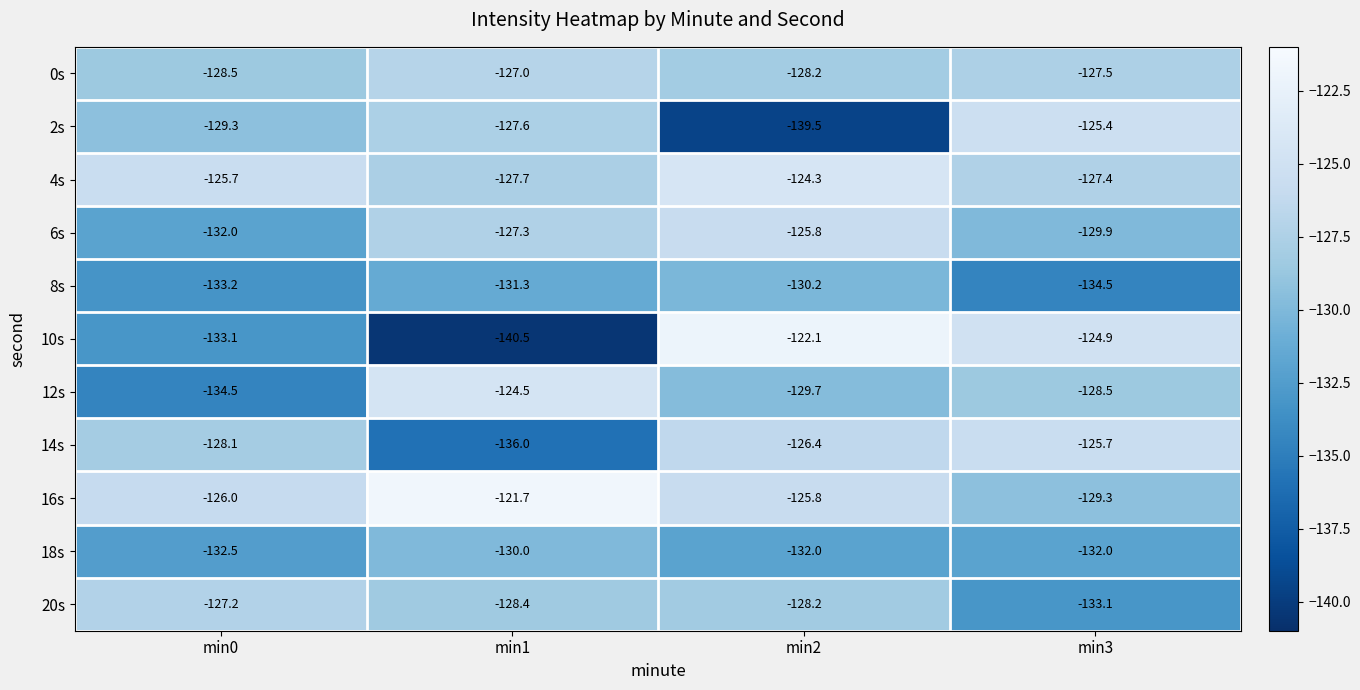

True or false: 2s has a value of -210.9 at min0.

False